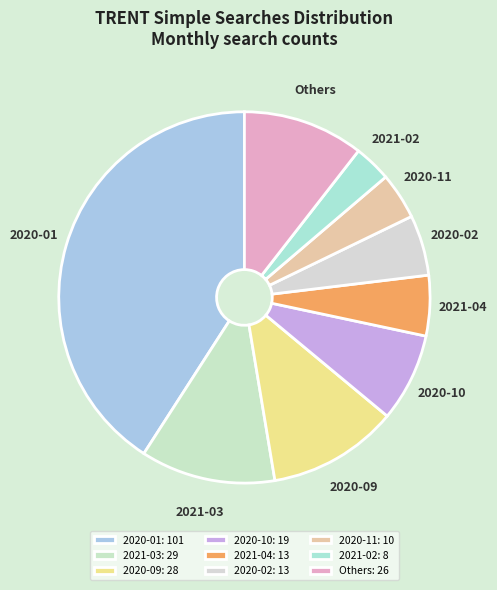

How many segments does this pie chart have?

9